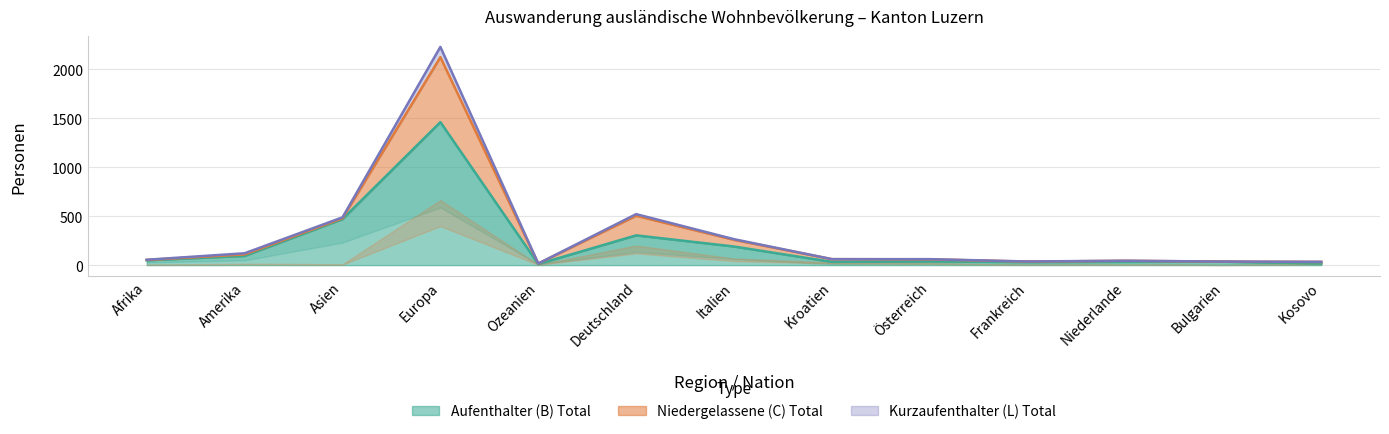

True or false: Aufenthalter_Frauen and Aufenthalter_Total intersect in this chart.

False